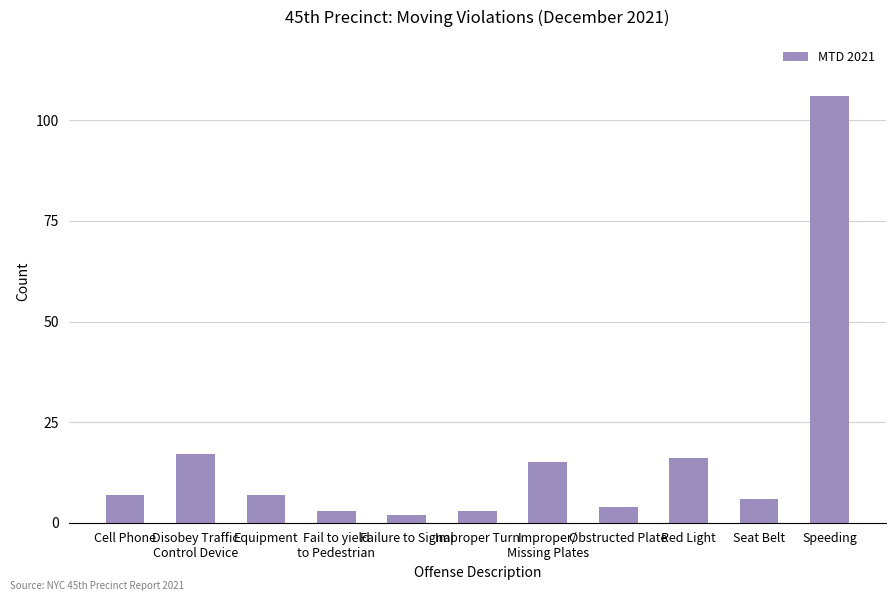

What is the label of the 10th bar from the left?

Seat Belt